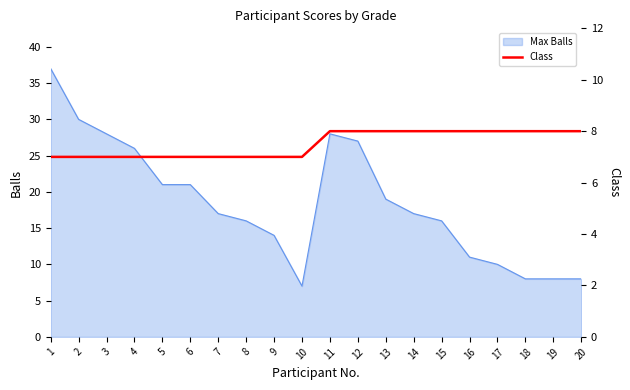

How many lines are shown in the chart?

1